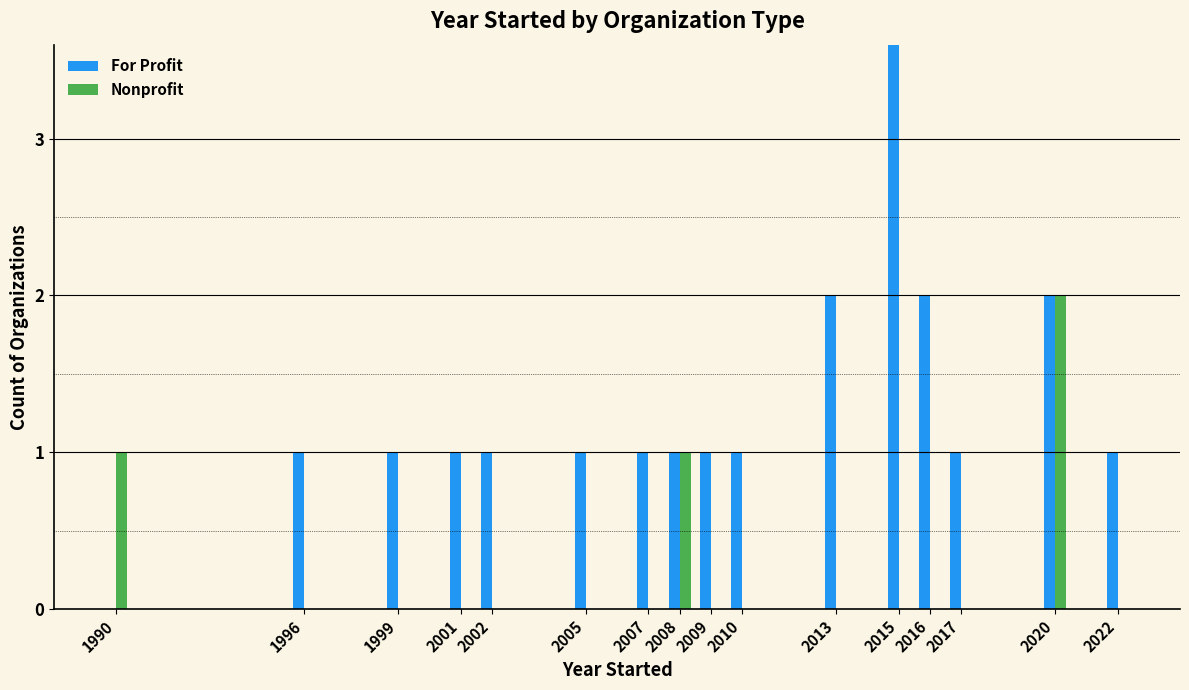

Reading right to left, list all the values displayed in this chart.

For Profit: 1	2	1	2	5	2	1	1	1	1	1	1	1	1	1	0
Nonprofit: 0	2	0	0	0	0	0	0	1	0	0	0	0	0	0	1